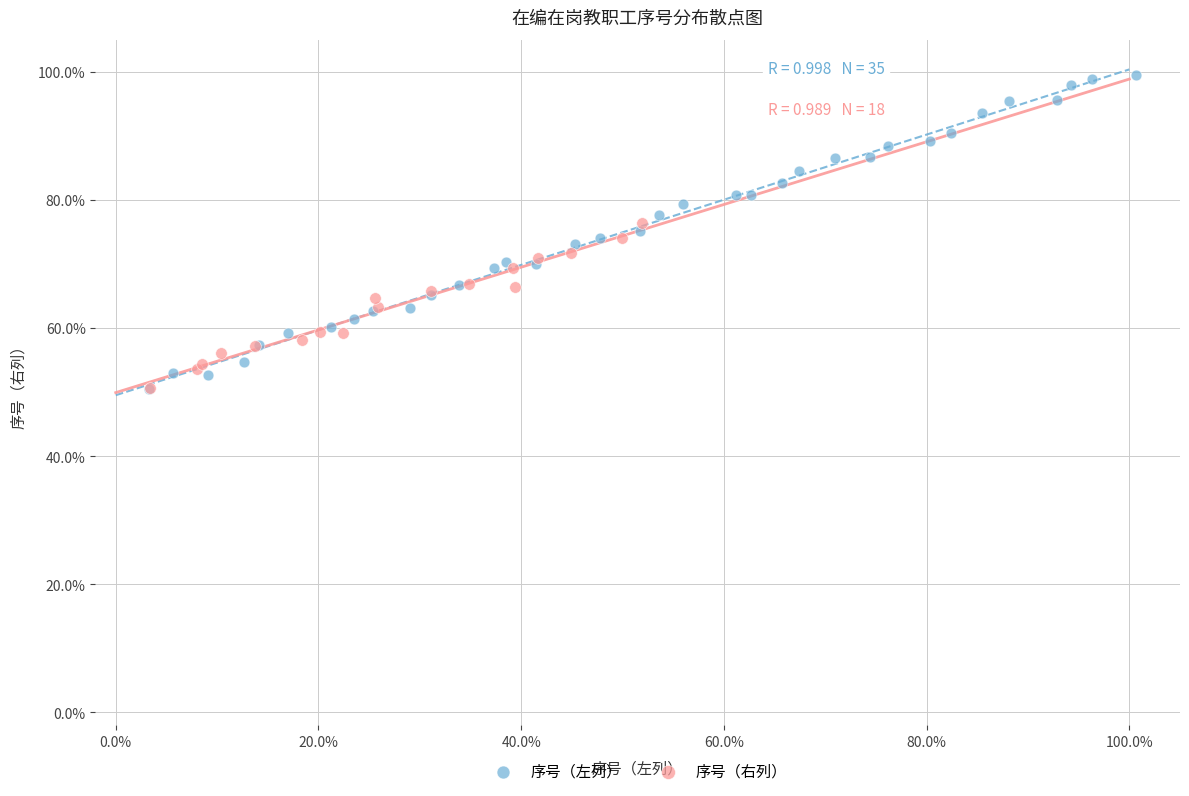

What are all the series names shown in the legend?

序号（左列）, 序号（右列）